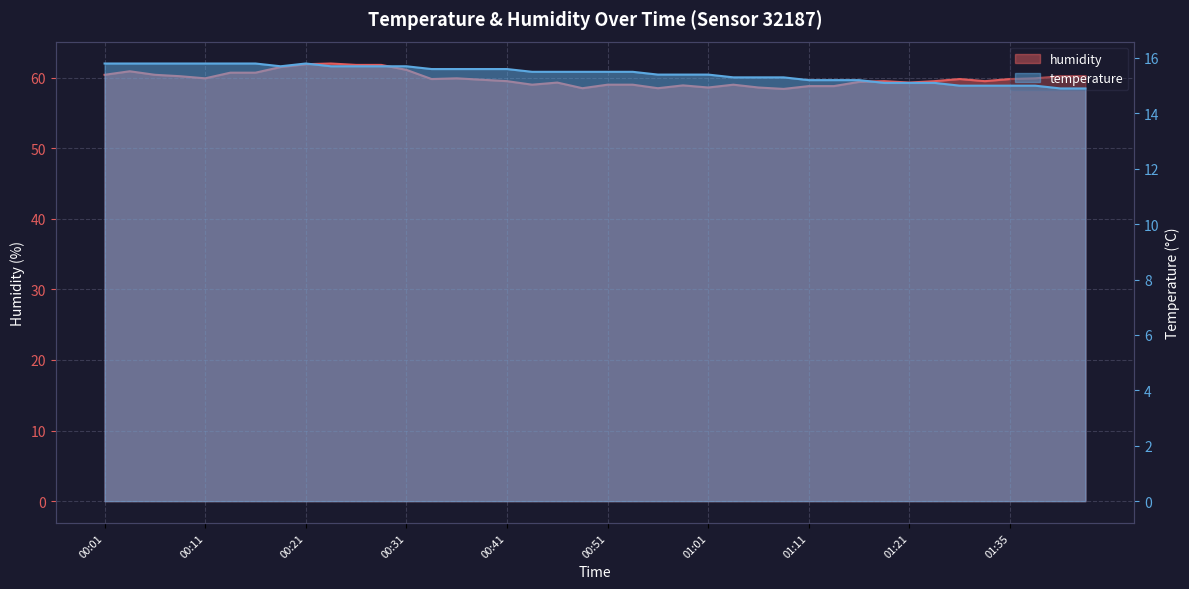

What are all the series names shown in the legend?

temperature, humidity